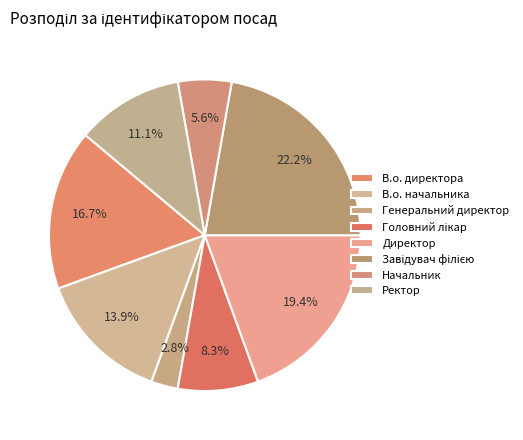

The Директор slice represents 14% of the pie. True or false?

False